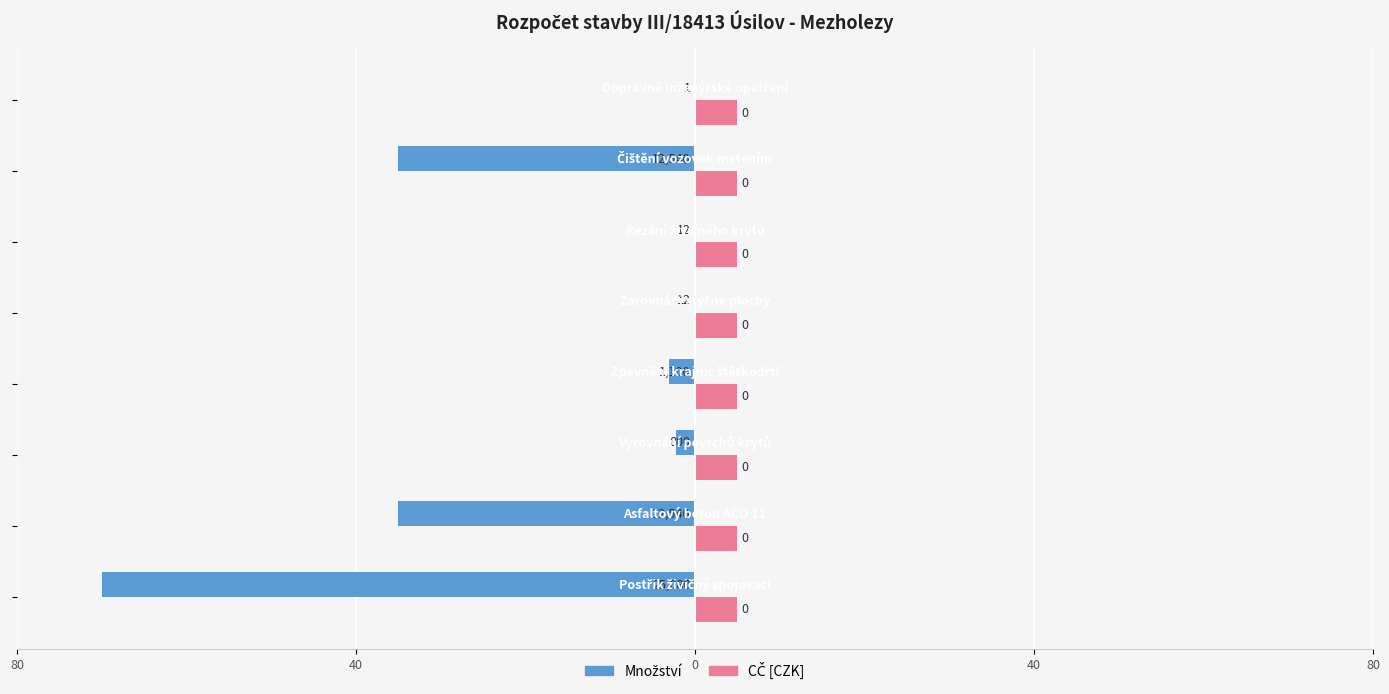

Reading left to right, what are all the values shown in this chart?

Množství: -70.0	-35.0	-2.2	-3.1	-0.0	-0.0	-35.0	-0.0
CČ [CZK]: 0.3	0.3	0.3	0.3	0.3	0.3	0.3	0.3